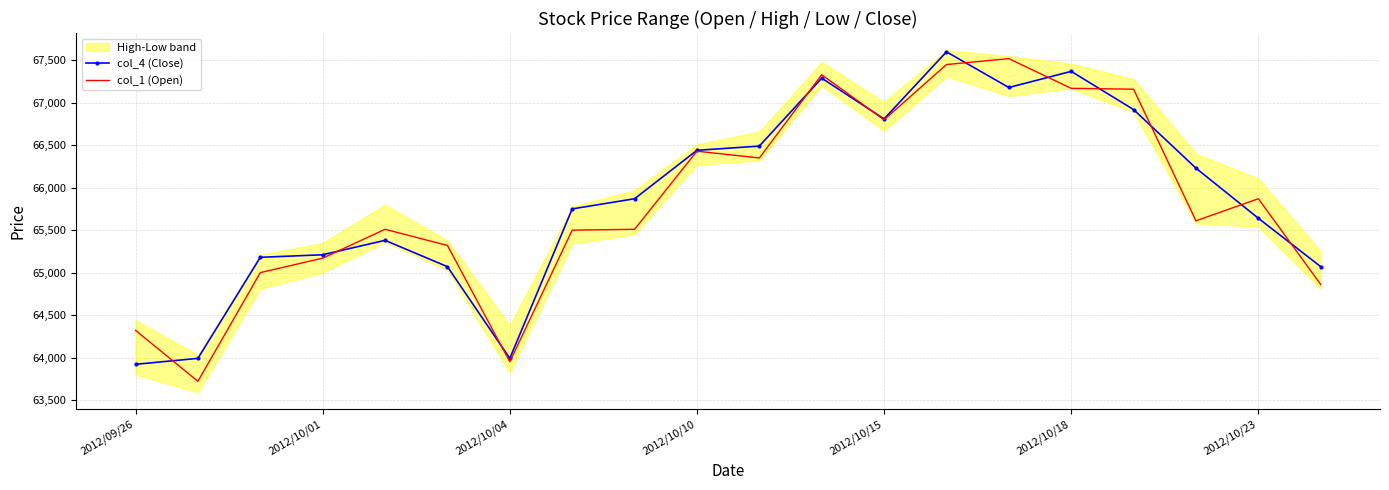

The value of col_4 (Close) at 2012/10/01 is 65210. True or false?

True